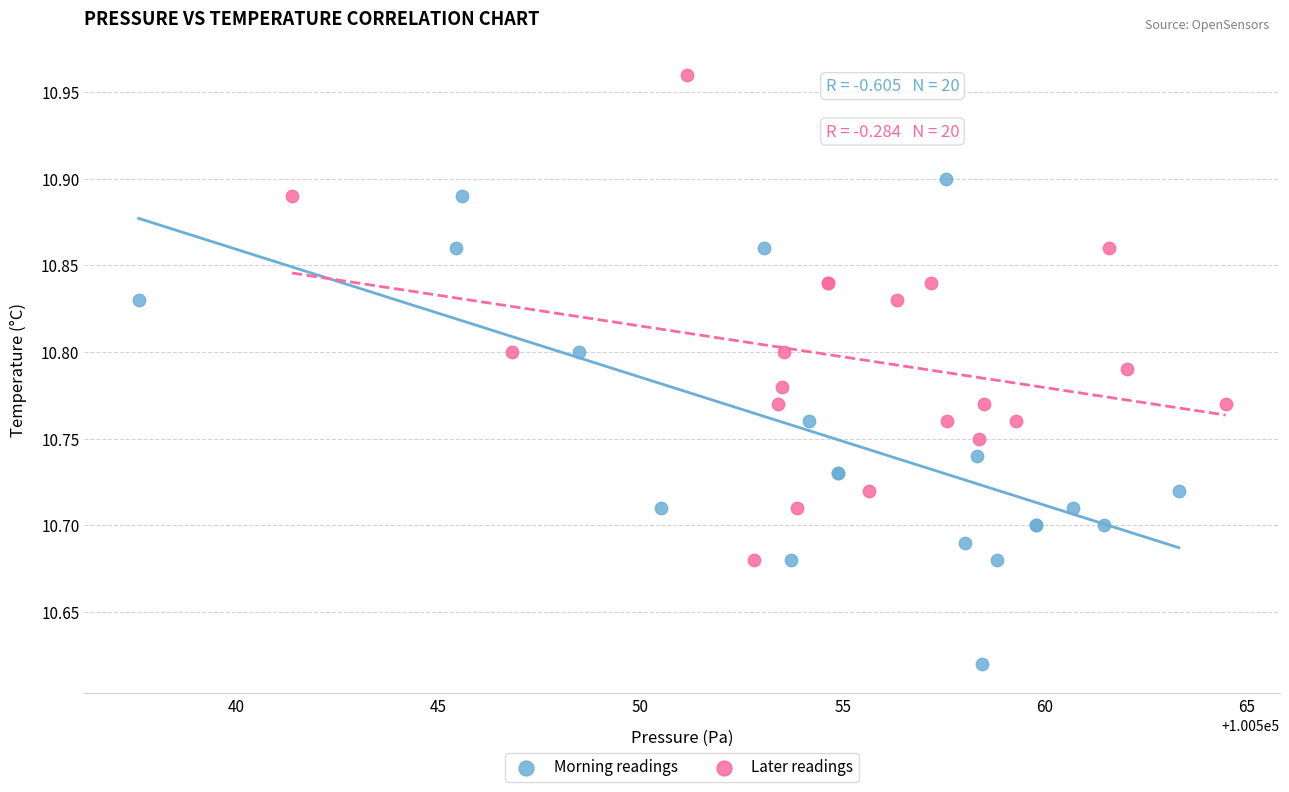

Which series contains the lowest Y value?

Morning readings